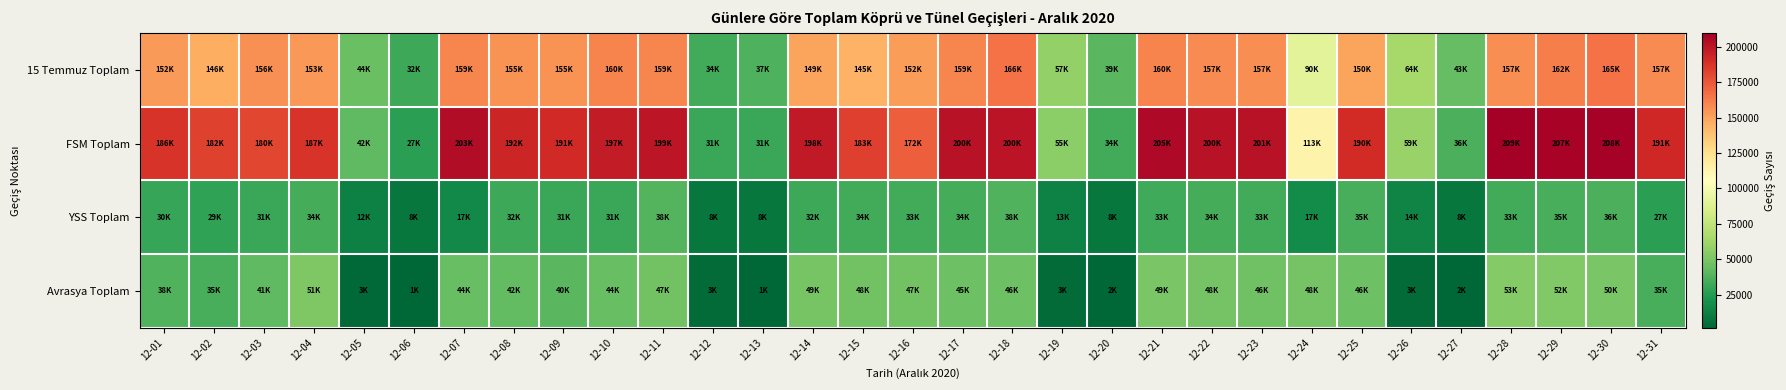

Rank the series by their maximum value, from lowest to highest.

YSS Toplam, Avrasya Toplam, 15 Temmuz Toplam, FSM Toplam